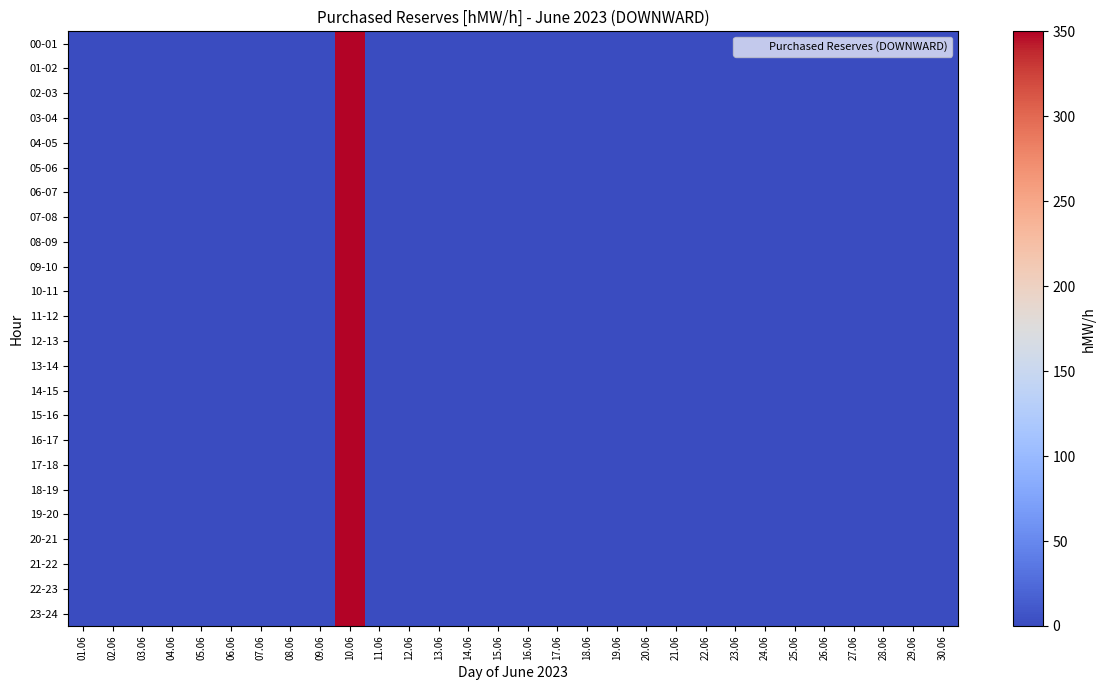

Reading right to left, extract all data points from this chart.

00-01: 30.06=0	29.06=0	28.06=0	27.06=0	26.06=0	25.06=0	24.06=0	23.06=0	22.06=0	21.06=0	20.06=0	19.06=0	18.06=0	17.06=0	16.06=0	15.06=0	14.06=0	13.06=0	12.06=0	11.06=0	10.06=350	09.06=0	08.06=0	07.06=0	06.06=0	05.06=0	04.06=0	03.06=0	02.06=0	01.06=0
01-02: 30.06=0	29.06=0	28.06=0	27.06=0	26.06=0	25.06=0	24.06=0	23.06=0	22.06=0	21.06=0	20.06=0	19.06=0	18.06=0	17.06=0	16.06=0	15.06=0	14.06=0	13.06=0	12.06=0	11.06=0	10.06=350	09.06=0	08.06=0	07.06=0	06.06=0	05.06=0	04.06=0	03.06=0	02.06=0	01.06=0
02-03: 30.06=0	29.06=0	28.06=0	27.06=0	26.06=0	25.06=0	24.06=0	23.06=0	22.06=0	21.06=0	20.06=0	19.06=0	18.06=0	17.06=0	16.06=0	15.06=0	14.06=0	13.06=0	12.06=0	11.06=0	10.06=350	09.06=0	08.06=0	07.06=0	06.06=0	05.06=0	04.06=0	03.06=0	02.06=0	01.06=0
03-04: 30.06=0	29.06=0	28.06=0	27.06=0	26.06=0	25.06=0	24.06=0	23.06=0	22.06=0	21.06=0	20.06=0	19.06=0	18.06=0	17.06=0	16.06=0	15.06=0	14.06=0	13.06=0	12.06=0	11.06=0	10.06=350	09.06=0	08.06=0	07.06=0	06.06=0	05.06=0	04.06=0	03.06=0	02.06=0	01.06=0
04-05: 30.06=0	29.06=0	28.06=0	27.06=0	26.06=0	25.06=0	24.06=0	23.06=0	22.06=0	21.06=0	20.06=0	19.06=0	18.06=0	17.06=0	16.06=0	15.06=0	14.06=0	13.06=0	12.06=0	11.06=0	10.06=350	09.06=0	08.06=0	07.06=0	06.06=0	05.06=0	04.06=0	03.06=0	02.06=0	01.06=0
05-06: 30.06=0	29.06=0	28.06=0	27.06=0	26.06=0	25.06=0	24.06=0	23.06=0	22.06=0	21.06=0	20.06=0	19.06=0	18.06=0	17.06=0	16.06=0	15.06=0	14.06=0	13.06=0	12.06=0	11.06=0	10.06=350	09.06=0	08.06=0	07.06=0	06.06=0	05.06=0	04.06=0	03.06=0	02.06=0	01.06=0
06-07: 30.06=0	29.06=0	28.06=0	27.06=0	26.06=0	25.06=0	24.06=0	23.06=0	22.06=0	21.06=0	20.06=0	19.06=0	18.06=0	17.06=0	16.06=0	15.06=0	14.06=0	13.06=0	12.06=0	11.06=0	10.06=350	09.06=0	08.06=0	07.06=0	06.06=0	05.06=0	04.06=0	03.06=0	02.06=0	01.06=0
07-08: 30.06=0	29.06=0	28.06=0	27.06=0	26.06=0	25.06=0	24.06=0	23.06=0	22.06=0	21.06=0	20.06=0	19.06=0	18.06=0	17.06=0	16.06=0	15.06=0	14.06=0	13.06=0	12.06=0	11.06=0	10.06=350	09.06=0	08.06=0	07.06=0	06.06=0	05.06=0	04.06=0	03.06=0	02.06=0	01.06=0
08-09: 30.06=0	29.06=0	28.06=0	27.06=0	26.06=0	25.06=0	24.06=0	23.06=0	22.06=0	21.06=0	20.06=0	19.06=0	18.06=0	17.06=0	16.06=0	15.06=0	14.06=0	13.06=0	12.06=0	11.06=0	10.06=350	09.06=0	08.06=0	07.06=0	06.06=0	05.06=0	04.06=0	03.06=0	02.06=0	01.06=0
09-10: 30.06=0	29.06=0	28.06=0	27.06=0	26.06=0	25.06=0	24.06=0	23.06=0	22.06=0	21.06=0	20.06=0	19.06=0	18.06=0	17.06=0	16.06=0	15.06=0	14.06=0	13.06=0	12.06=0	11.06=0	10.06=350	09.06=0	08.06=0	07.06=0	06.06=0	05.06=0	04.06=0	03.06=0	02.06=0	01.06=0
10-11: 30.06=0	29.06=0	28.06=0	27.06=0	26.06=0	25.06=0	24.06=0	23.06=0	22.06=0	21.06=0	20.06=0	19.06=0	18.06=0	17.06=0	16.06=0	15.06=0	14.06=0	13.06=0	12.06=0	11.06=0	10.06=350	09.06=0	08.06=0	07.06=0	06.06=0	05.06=0	04.06=0	03.06=0	02.06=0	01.06=0
11-12: 30.06=0	29.06=0	28.06=0	27.06=0	26.06=0	25.06=0	24.06=0	23.06=0	22.06=0	21.06=0	20.06=0	19.06=0	18.06=0	17.06=0	16.06=0	15.06=0	14.06=0	13.06=0	12.06=0	11.06=0	10.06=350	09.06=0	08.06=0	07.06=0	06.06=0	05.06=0	04.06=0	03.06=0	02.06=0	01.06=0
12-13: 30.06=0	29.06=0	28.06=0	27.06=0	26.06=0	25.06=0	24.06=0	23.06=0	22.06=0	21.06=0	20.06=0	19.06=0	18.06=0	17.06=0	16.06=0	15.06=0	14.06=0	13.06=0	12.06=0	11.06=0	10.06=350	09.06=0	08.06=0	07.06=0	06.06=0	05.06=0	04.06=0	03.06=0	02.06=0	01.06=0
13-14: 30.06=0	29.06=0	28.06=0	27.06=0	26.06=0	25.06=0	24.06=0	23.06=0	22.06=0	21.06=0	20.06=0	19.06=0	18.06=0	17.06=0	16.06=0	15.06=0	14.06=0	13.06=0	12.06=0	11.06=0	10.06=350	09.06=0	08.06=0	07.06=0	06.06=0	05.06=0	04.06=0	03.06=0	02.06=0	01.06=0
14-15: 30.06=0	29.06=0	28.06=0	27.06=0	26.06=0	25.06=0	24.06=0	23.06=0	22.06=0	21.06=0	20.06=0	19.06=0	18.06=0	17.06=0	16.06=0	15.06=0	14.06=0	13.06=0	12.06=0	11.06=0	10.06=350	09.06=0	08.06=0	07.06=0	06.06=0	05.06=0	04.06=0	03.06=0	02.06=0	01.06=0
15-16: 30.06=0	29.06=0	28.06=0	27.06=0	26.06=0	25.06=0	24.06=0	23.06=0	22.06=0	21.06=0	20.06=0	19.06=0	18.06=0	17.06=0	16.06=0	15.06=0	14.06=0	13.06=0	12.06=0	11.06=0	10.06=350	09.06=0	08.06=0	07.06=0	06.06=0	05.06=0	04.06=0	03.06=0	02.06=0	01.06=0
16-17: 30.06=0	29.06=0	28.06=0	27.06=0	26.06=0	25.06=0	24.06=0	23.06=0	22.06=0	21.06=0	20.06=0	19.06=0	18.06=0	17.06=0	16.06=0	15.06=0	14.06=0	13.06=0	12.06=0	11.06=0	10.06=350	09.06=0	08.06=0	07.06=0	06.06=0	05.06=0	04.06=0	03.06=0	02.06=0	01.06=0
17-18: 30.06=0	29.06=0	28.06=0	27.06=0	26.06=0	25.06=0	24.06=0	23.06=0	22.06=0	21.06=0	20.06=0	19.06=0	18.06=0	17.06=0	16.06=0	15.06=0	14.06=0	13.06=0	12.06=0	11.06=0	10.06=350	09.06=0	08.06=0	07.06=0	06.06=0	05.06=0	04.06=0	03.06=0	02.06=0	01.06=0
18-19: 30.06=0	29.06=0	28.06=0	27.06=0	26.06=0	25.06=0	24.06=0	23.06=0	22.06=0	21.06=0	20.06=0	19.06=0	18.06=0	17.06=0	16.06=0	15.06=0	14.06=0	13.06=0	12.06=0	11.06=0	10.06=350	09.06=0	08.06=0	07.06=0	06.06=0	05.06=0	04.06=0	03.06=0	02.06=0	01.06=0
19-20: 30.06=0	29.06=0	28.06=0	27.06=0	26.06=0	25.06=0	24.06=0	23.06=0	22.06=0	21.06=0	20.06=0	19.06=0	18.06=0	17.06=0	16.06=0	15.06=0	14.06=0	13.06=0	12.06=0	11.06=0	10.06=350	09.06=0	08.06=0	07.06=0	06.06=0	05.06=0	04.06=0	03.06=0	02.06=0	01.06=0
20-21: 30.06=0	29.06=0	28.06=0	27.06=0	26.06=0	25.06=0	24.06=0	23.06=0	22.06=0	21.06=0	20.06=0	19.06=0	18.06=0	17.06=0	16.06=0	15.06=0	14.06=0	13.06=0	12.06=0	11.06=0	10.06=350	09.06=0	08.06=0	07.06=0	06.06=0	05.06=0	04.06=0	03.06=0	02.06=0	01.06=0
21-22: 30.06=0	29.06=0	28.06=0	27.06=0	26.06=0	25.06=0	24.06=0	23.06=0	22.06=0	21.06=0	20.06=0	19.06=0	18.06=0	17.06=0	16.06=0	15.06=0	14.06=0	13.06=0	12.06=0	11.06=0	10.06=350	09.06=0	08.06=0	07.06=0	06.06=0	05.06=0	04.06=0	03.06=0	02.06=0	01.06=0
22-23: 30.06=0	29.06=0	28.06=0	27.06=0	26.06=0	25.06=0	24.06=0	23.06=0	22.06=0	21.06=0	20.06=0	19.06=0	18.06=0	17.06=0	16.06=0	15.06=0	14.06=0	13.06=0	12.06=0	11.06=0	10.06=350	09.06=0	08.06=0	07.06=0	06.06=0	05.06=0	04.06=0	03.06=0	02.06=0	01.06=0
23-24: 30.06=0	29.06=0	28.06=0	27.06=0	26.06=0	25.06=0	24.06=0	23.06=0	22.06=0	21.06=0	20.06=0	19.06=0	18.06=0	17.06=0	16.06=0	15.06=0	14.06=0	13.06=0	12.06=0	11.06=0	10.06=350	09.06=0	08.06=0	07.06=0	06.06=0	05.06=0	04.06=0	03.06=0	02.06=0	01.06=0